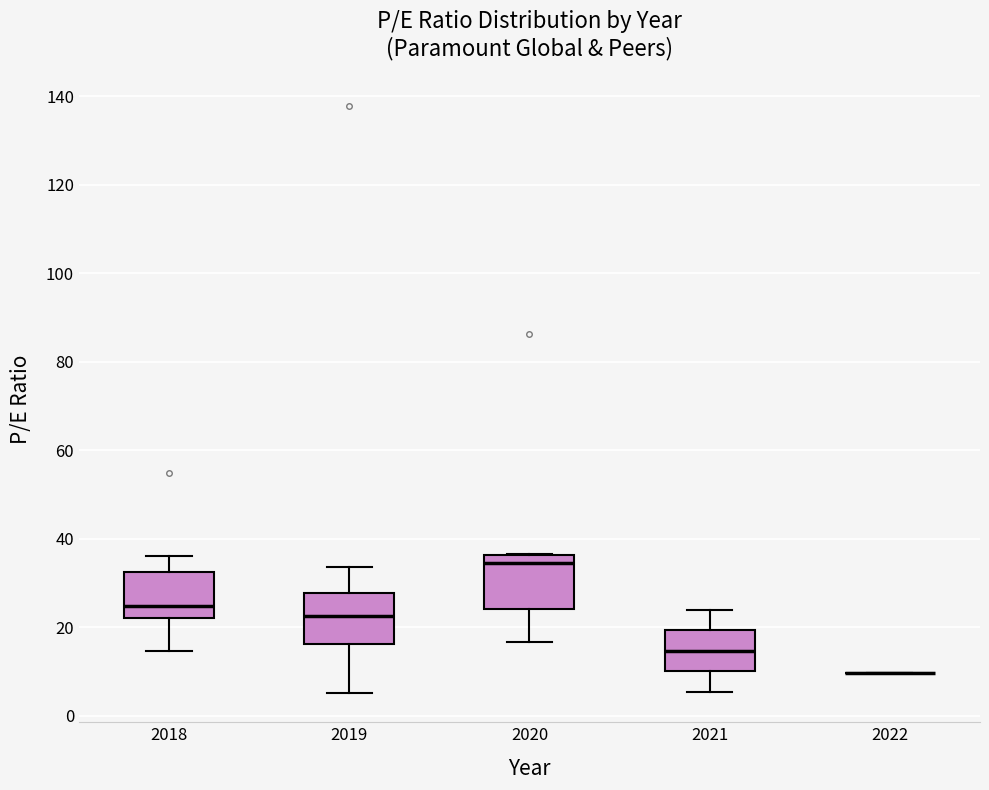

Reading left to right, transcribe this box plot: for each box, give where its median line is, the range the box spans, and where its two whiskers end, as read against the y-axis. The values are not printed on the chart, so give them approximately, as read against the axis.

2018: median 24, box 22 to 32, whiskers 14 to 36
2019: median 22, box 16 to 28, whiskers 6 to 34
2020: median 34, box 24 to 36, whiskers 16 to 36
2021: median 14, box 10 to 20, whiskers 6 to 24
2022: box collapsed to a line at 10, whiskers 10 to 10